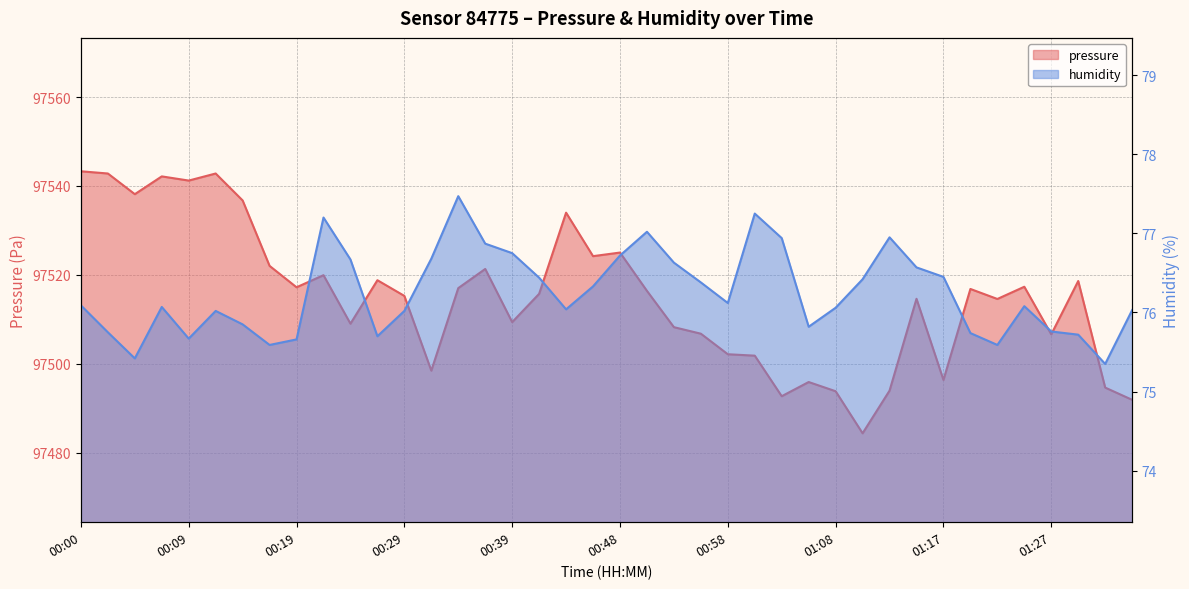

What are all the series names shown in the legend?

pressure, humidity